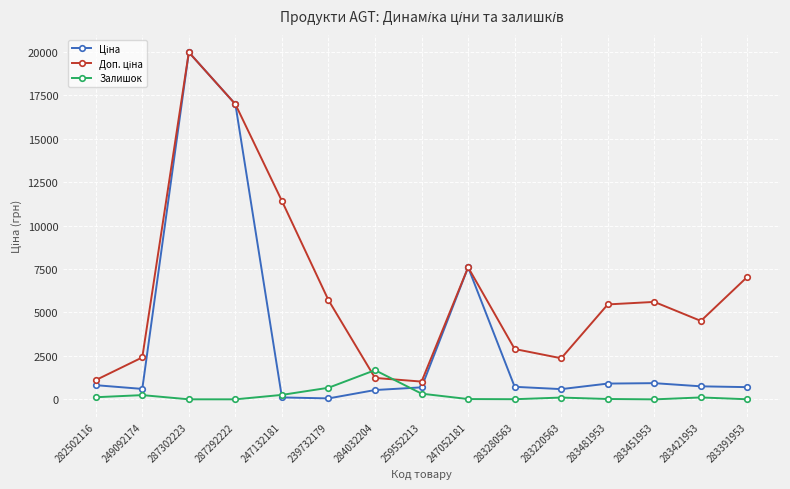

What position from the left is 249092174?

2